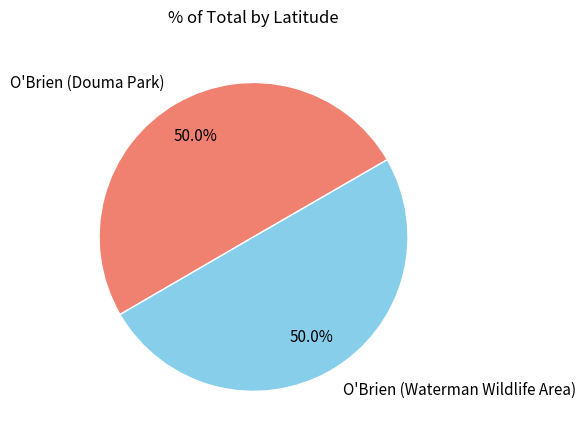

How many slices are in this pie chart?

2